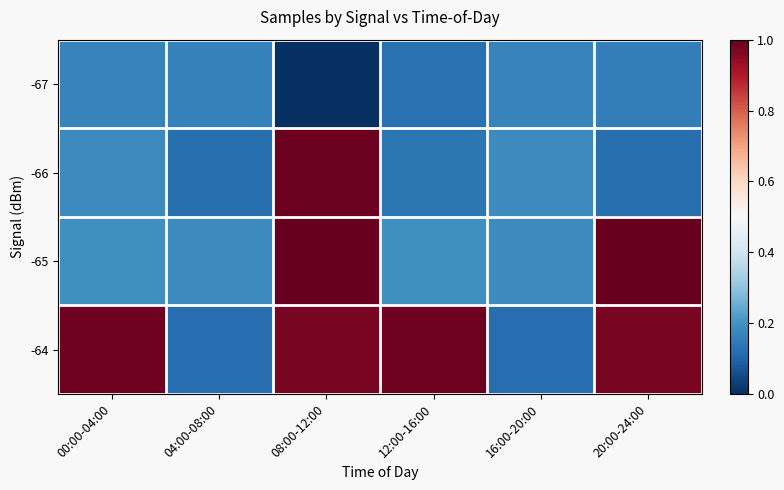

List the series in order of their overall mean, lowest first.

-67, -66, -65, -64